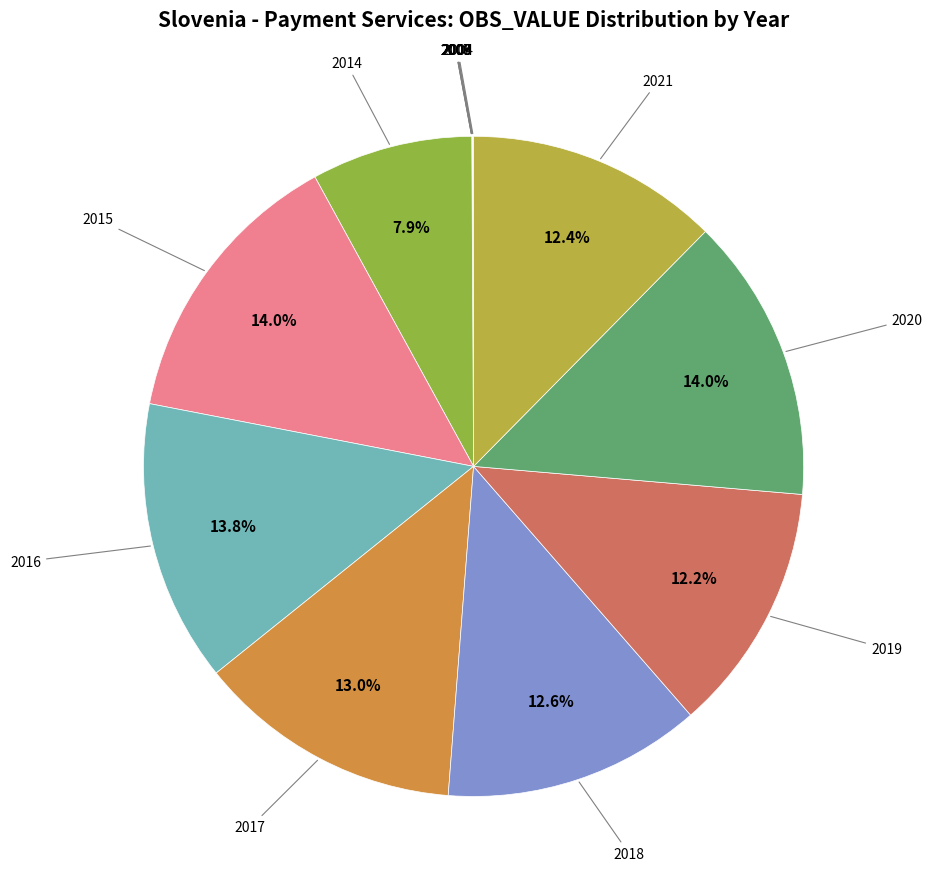

Which slice is the largest?

2015